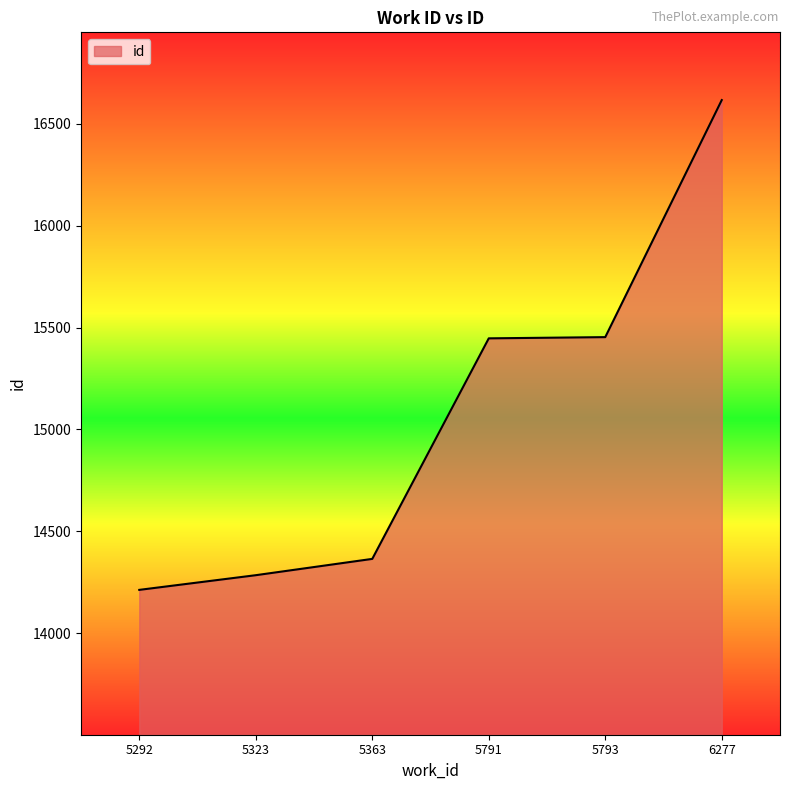

Is it true that the value at 5323 is 14285?

True